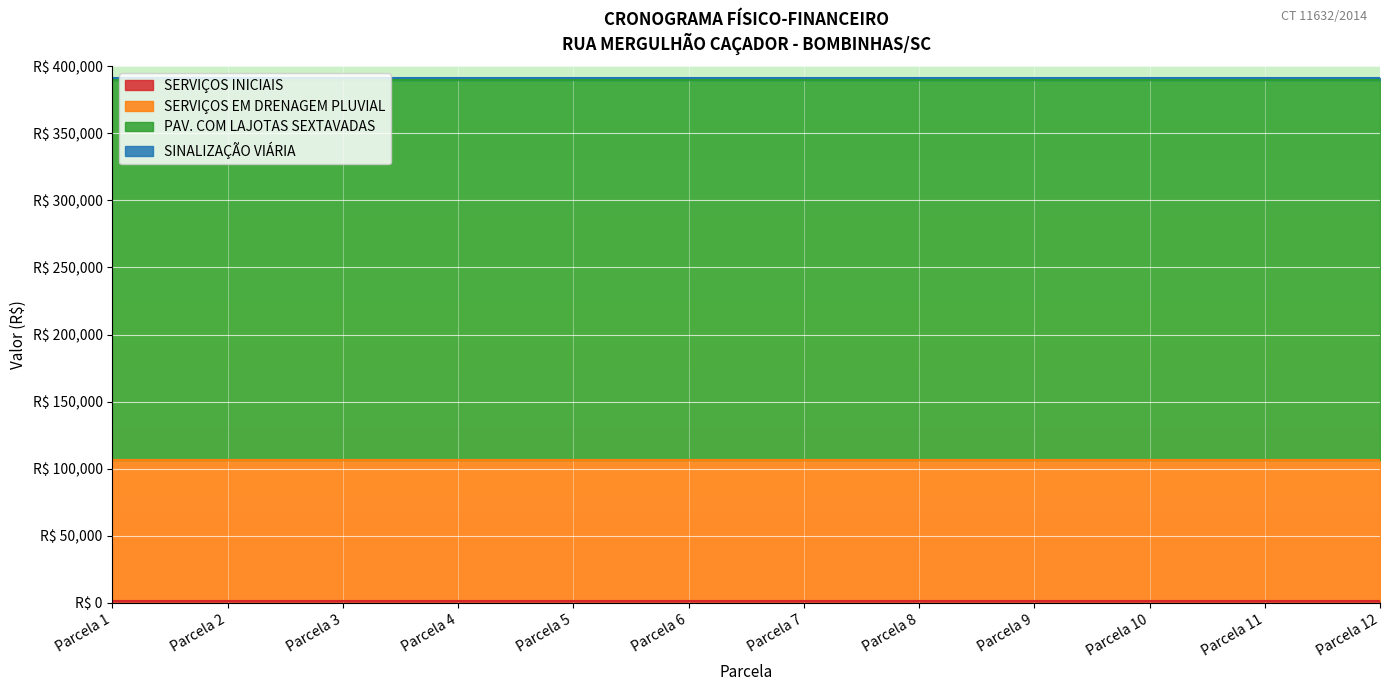

At how many categories does at least one series exceed 200415?

12